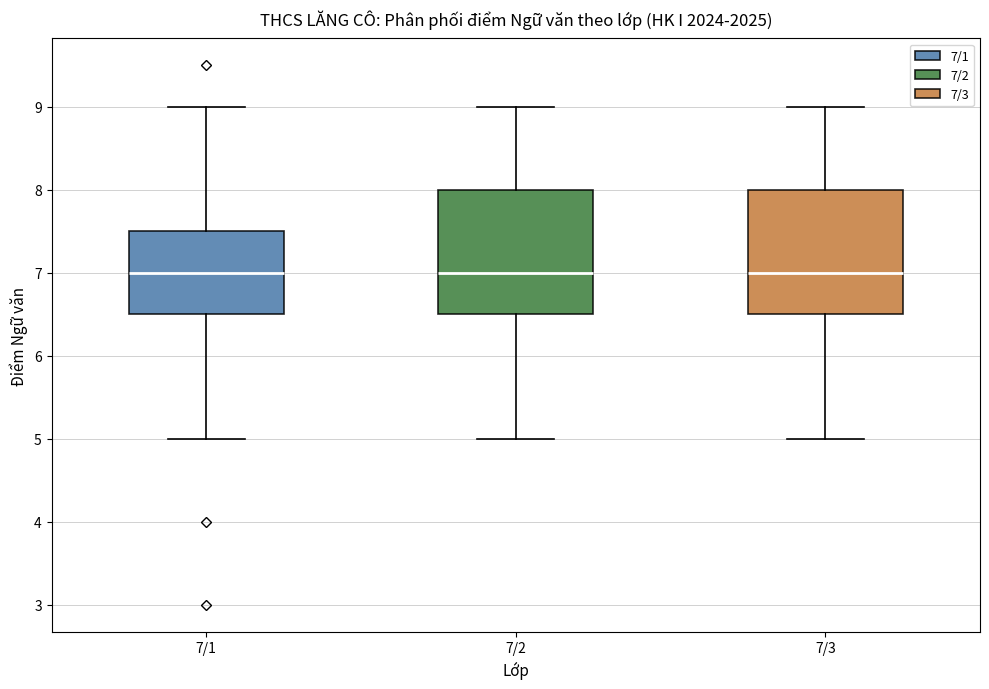

Reading left to right, read every box against the y-axis: the position of its median line, the range the box covers, and the ends of its whiskers. The values are not printed on the chart, so give them approximately, as read against the axis.

7/1: median 7.0, box 6.5 to 7.5, whiskers 5.0 to 9.0
7/2: median 7.0, box 6.5 to 8.0, whiskers 5.0 to 9.0
7/3: median 7.0, box 6.5 to 8.0, whiskers 5.0 to 9.0